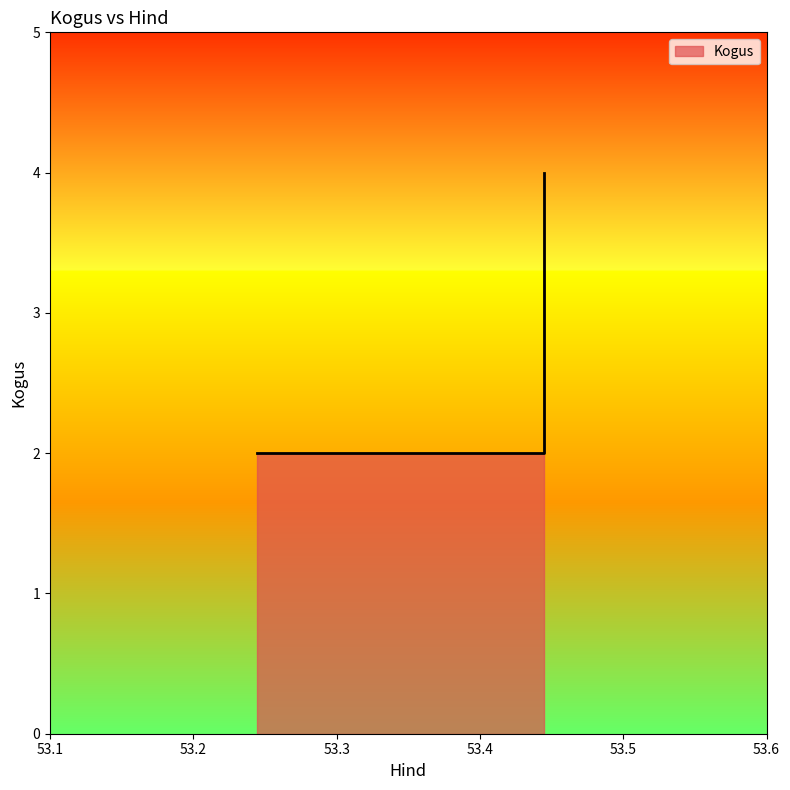

Where does the data first go above 3?

53.444444